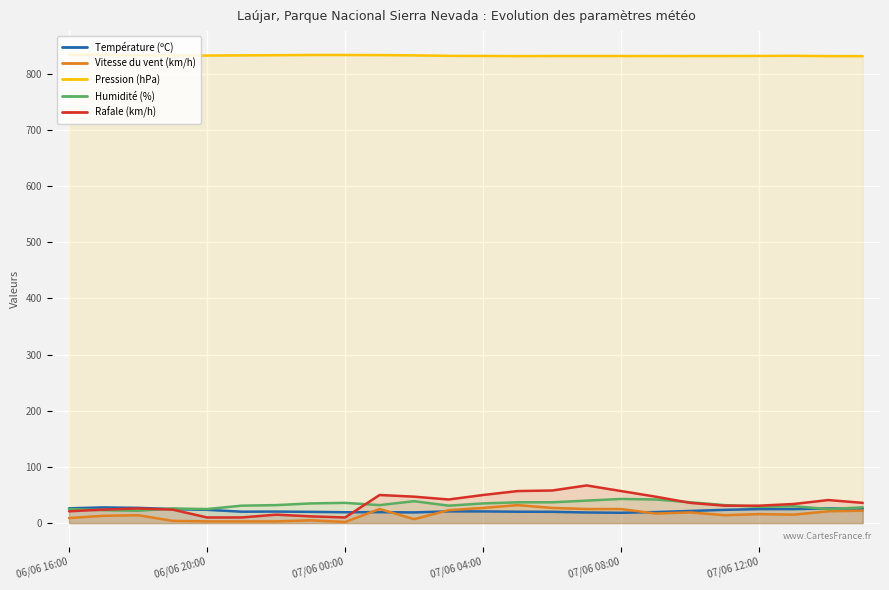

Rank the series at 7 from highest to lowest value.

Pression (hPa), Humidité (%), Température (ºC), Rafale (km/h), Vitesse du vent (km/h)